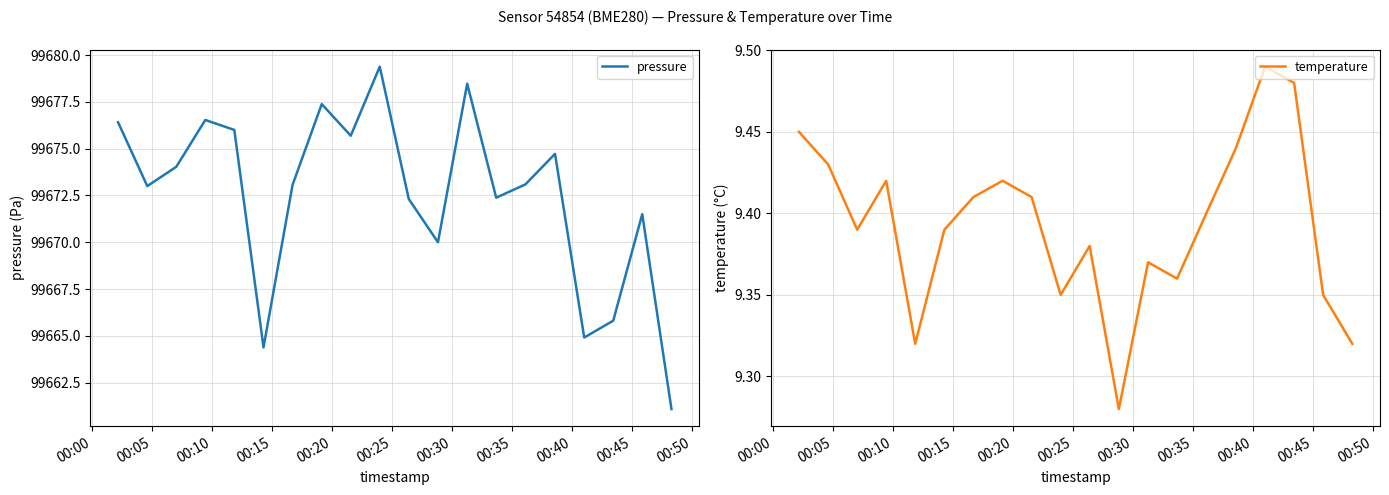

Count the temperature values in the range 9 to 10.

20